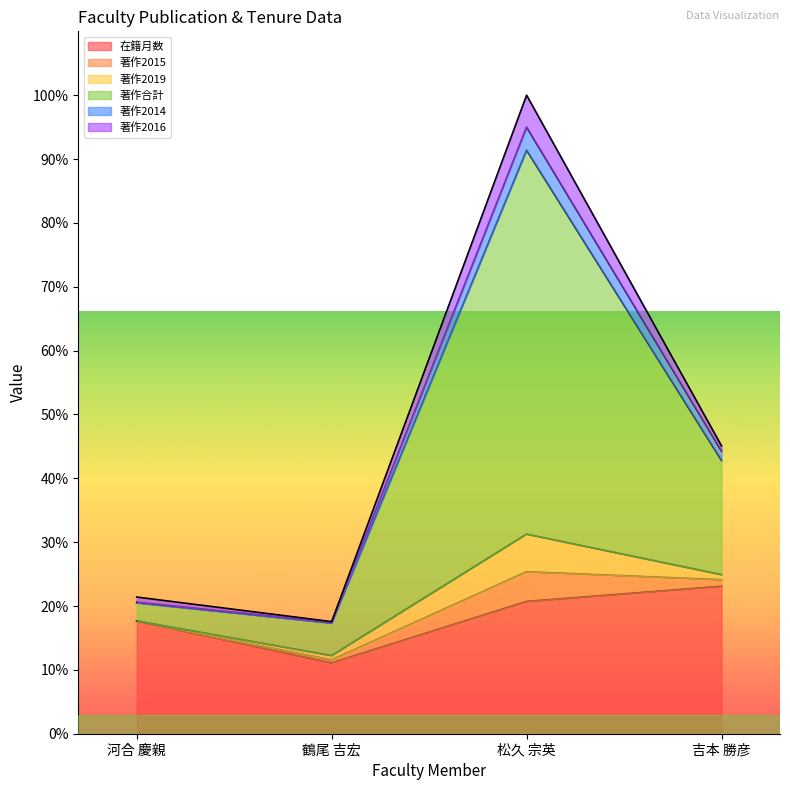

In 著作2015, how many points are lower than both neighbors (excluding endpoints)?

1